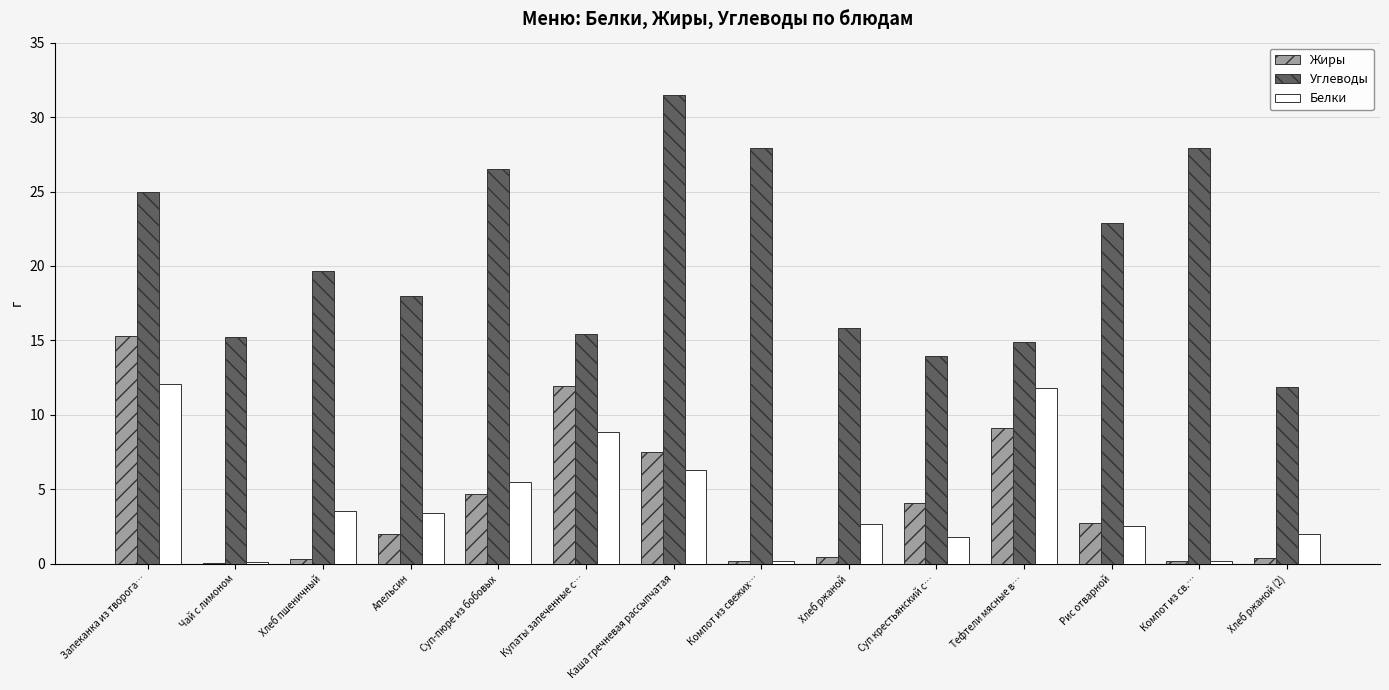

What is the sum of the Углеводы values at Купаты запеченные с… and Апельсин?

33.5